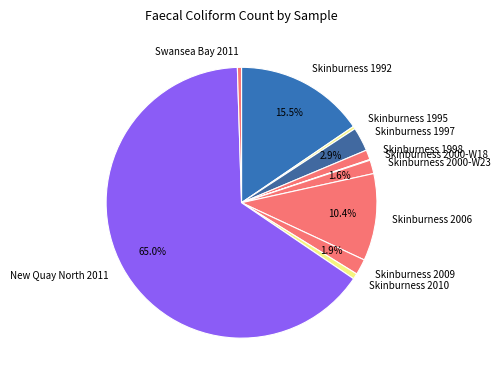

True or false: Skinburness 1997 accounts for 3% of the total.

True